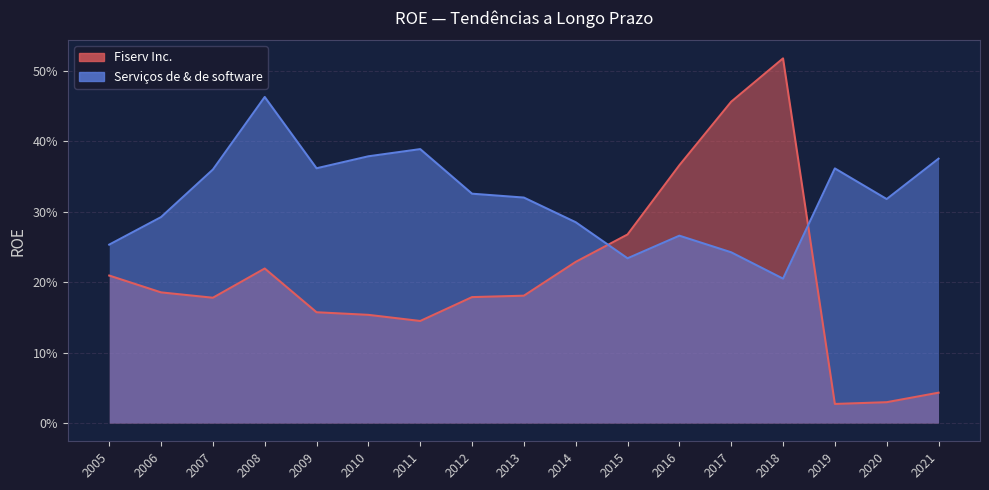

What is the maximum value for Serviços de & de software?

0.5